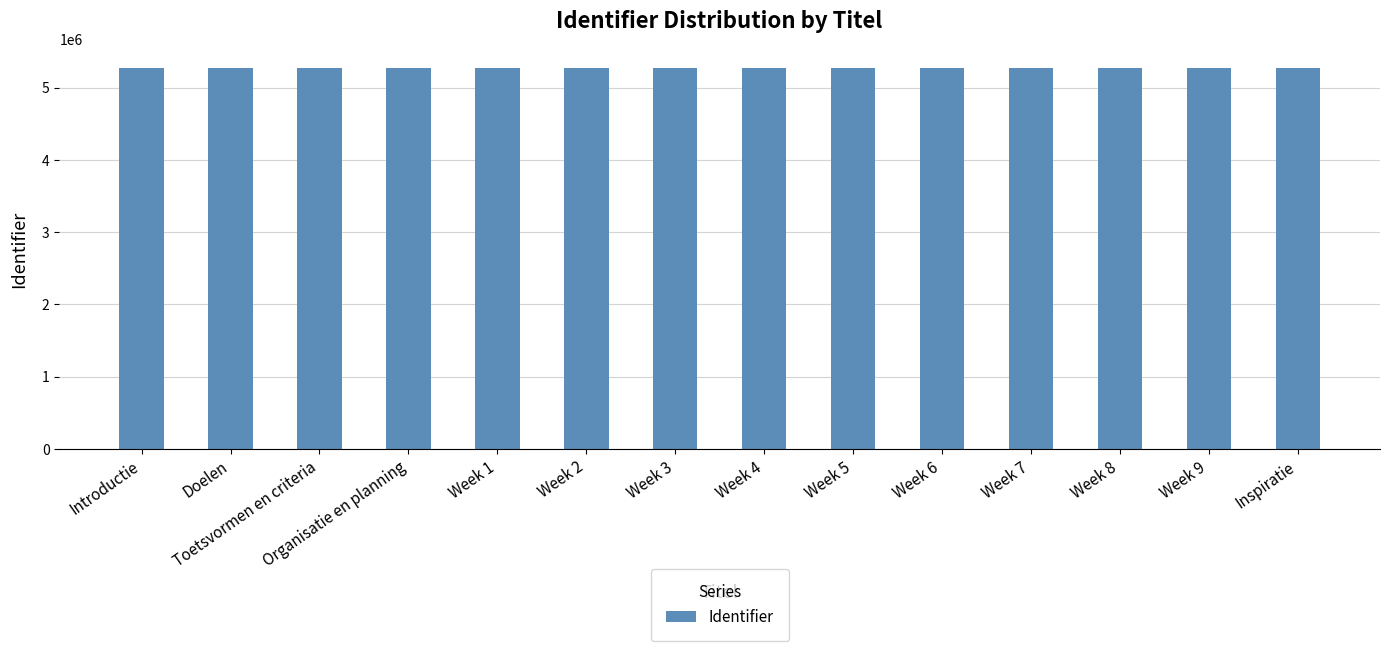

The value at Week 2 is 7639134. True or false?

False